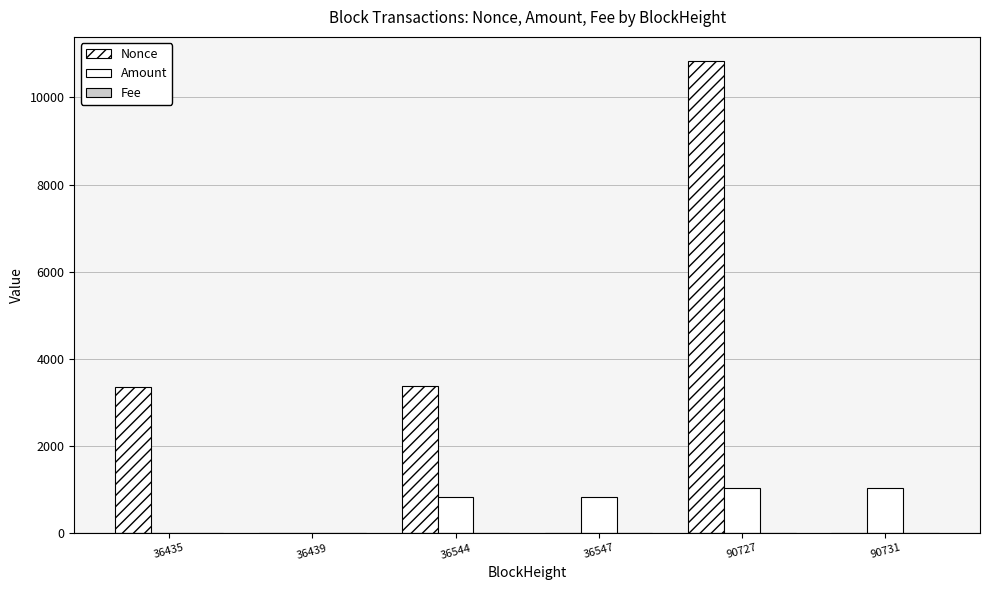

How many groups of bars are there?

6